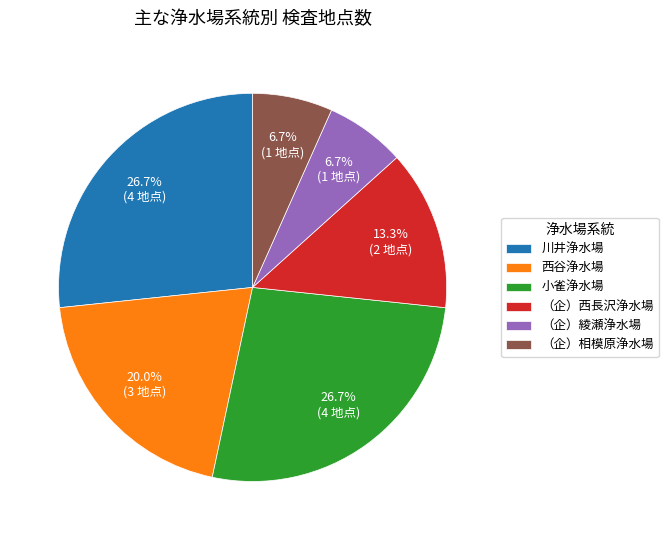

What percentage is the 川井浄水場 slice, to the nearest percent?

27%